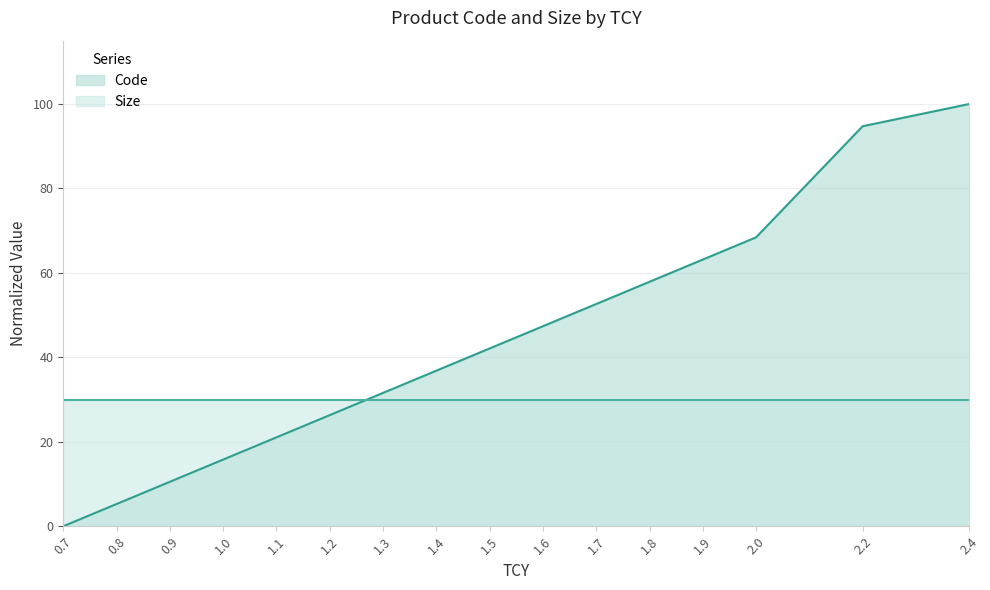

Which has a higher value, 2.0 or 0.9?

2.0